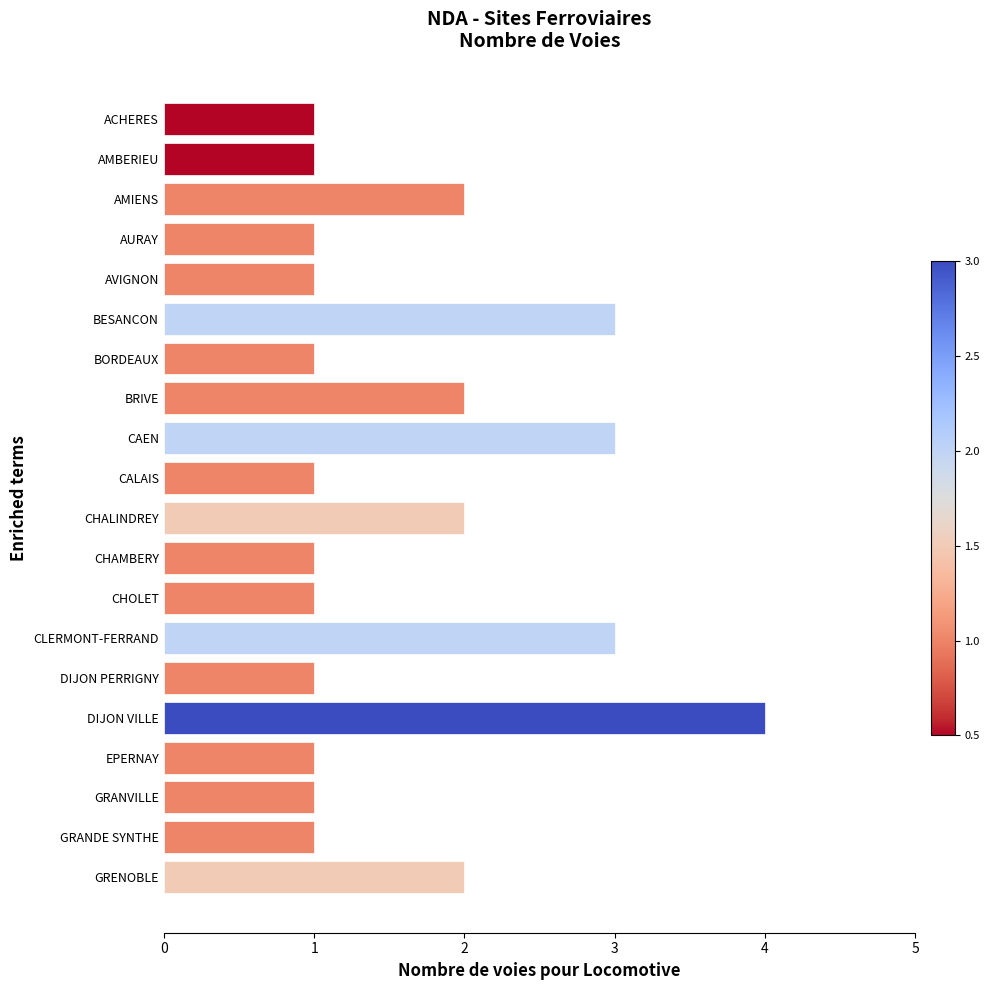

Approximately how many times larger is the value at CALAIS compared to AURAY?

1.0